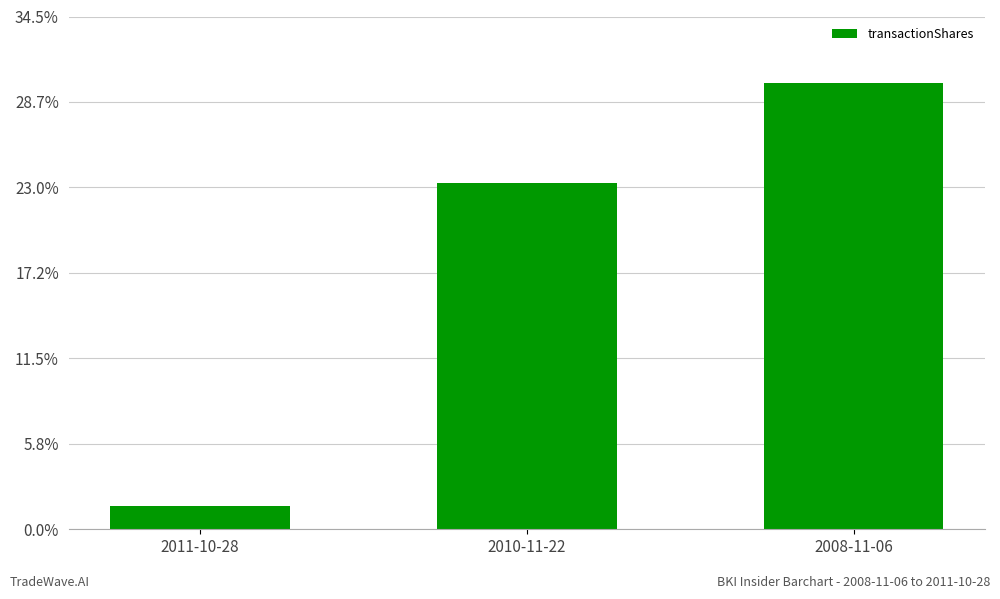

Which category has the highest value across all series?

2008-11-06